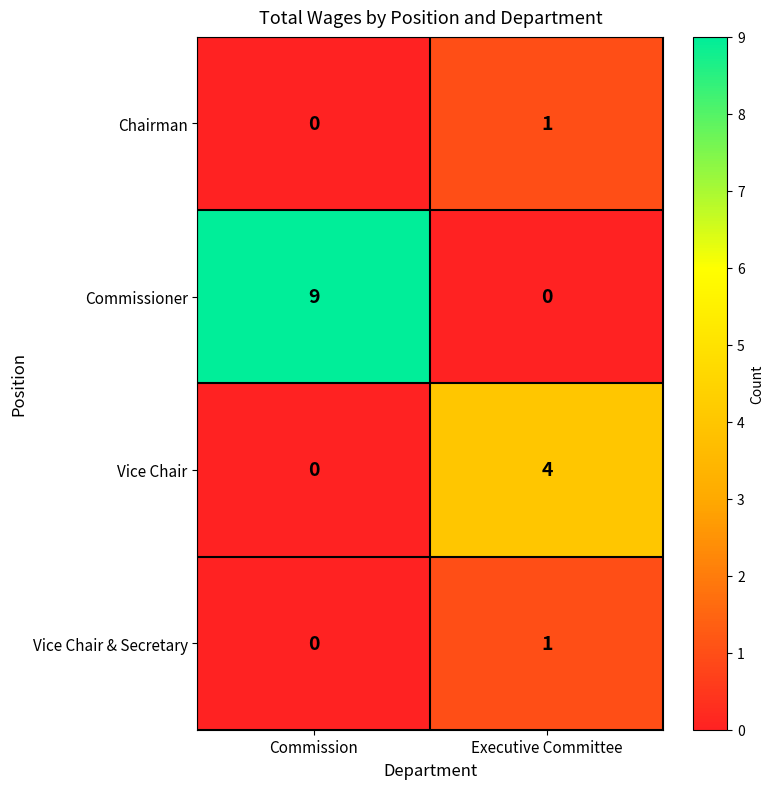

What is the difference between the Commissioner values at Commission and Executive Committee?

9